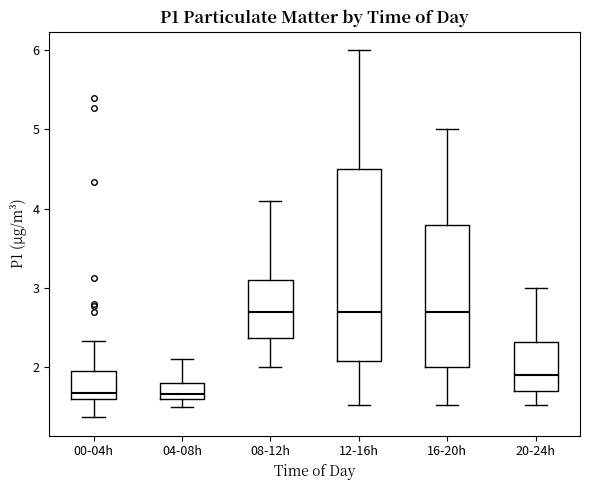

Where is the upper edge of the box for 12-16h on the y-axis? The values are not printed on the chart, so give them approximately, as read against the axis.

4.5